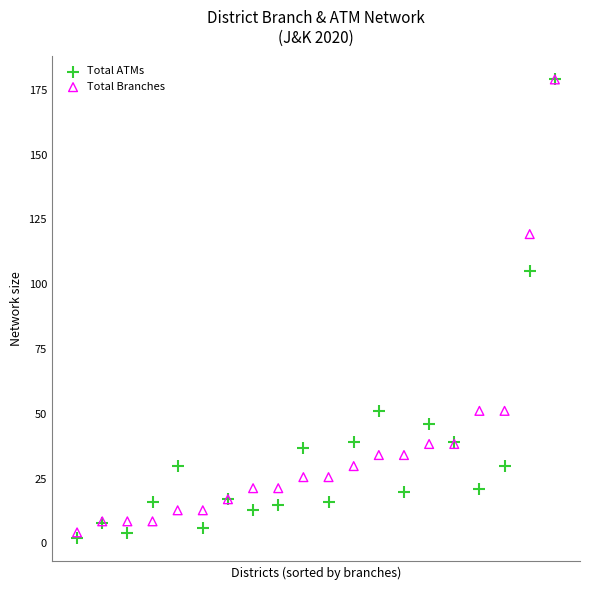

Which series reaches the minimum Y coordinate?

Total ATMs